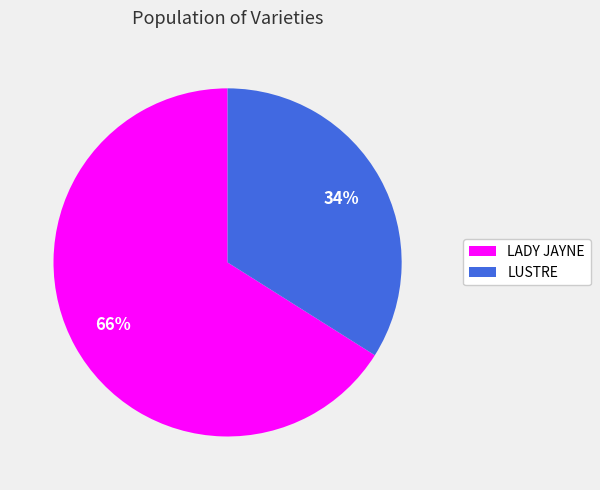

The LADY JAYNE slice represents 66% of the pie. True or false?

True